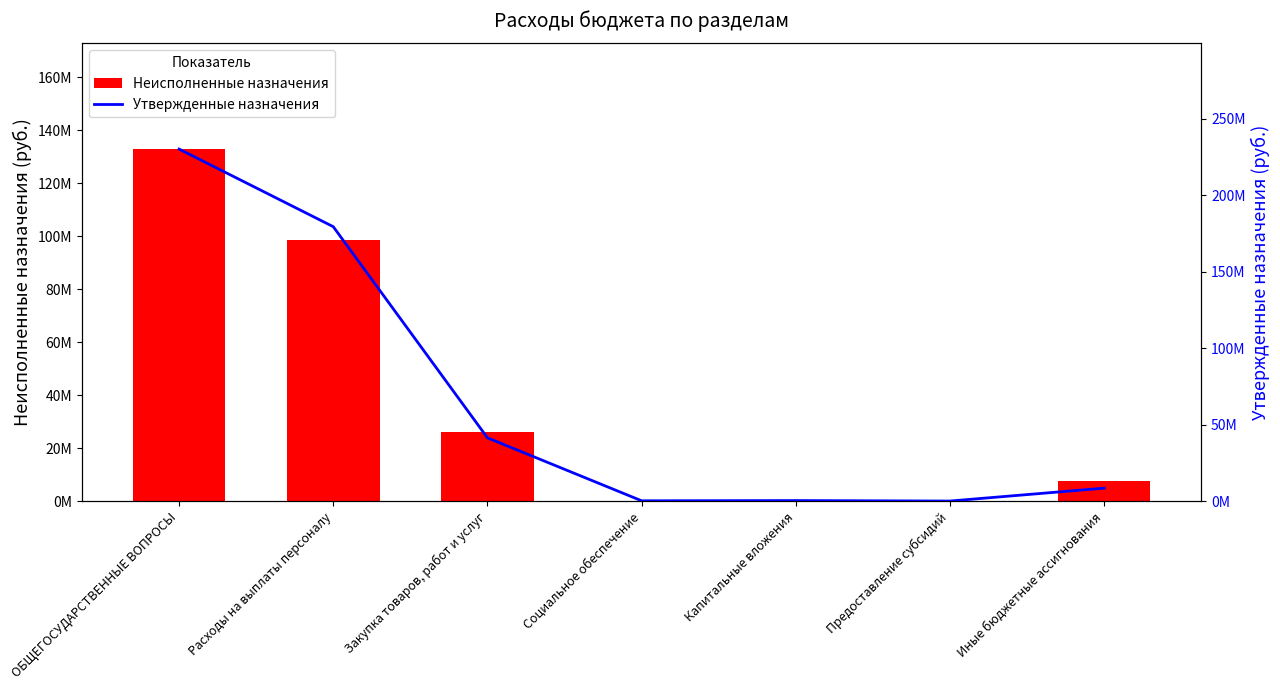

Read the Утвержденные бюджетные назначения value at Предоставление субсидий.

100000.0